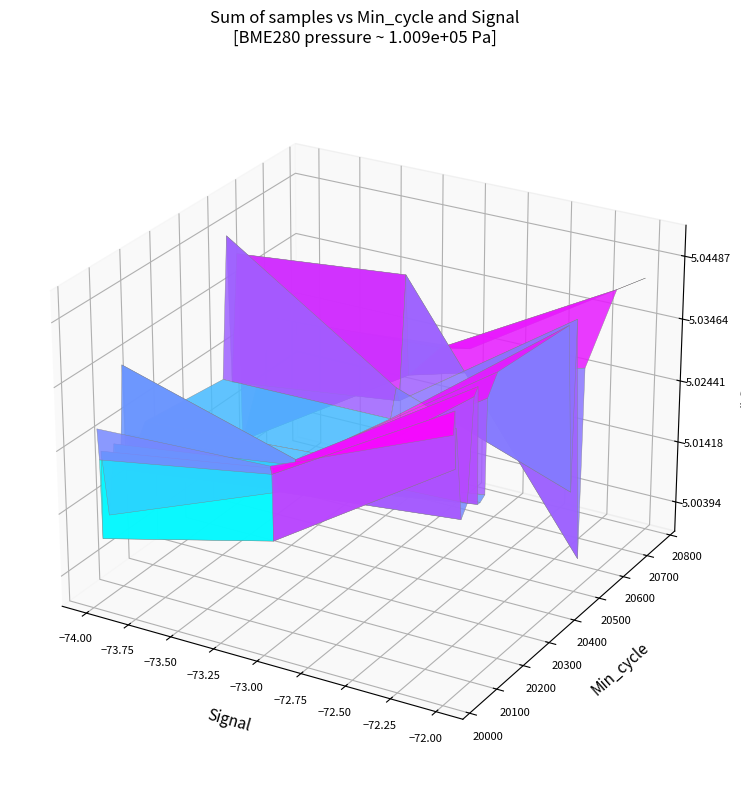

Count the number of values greater than 5026977.

11